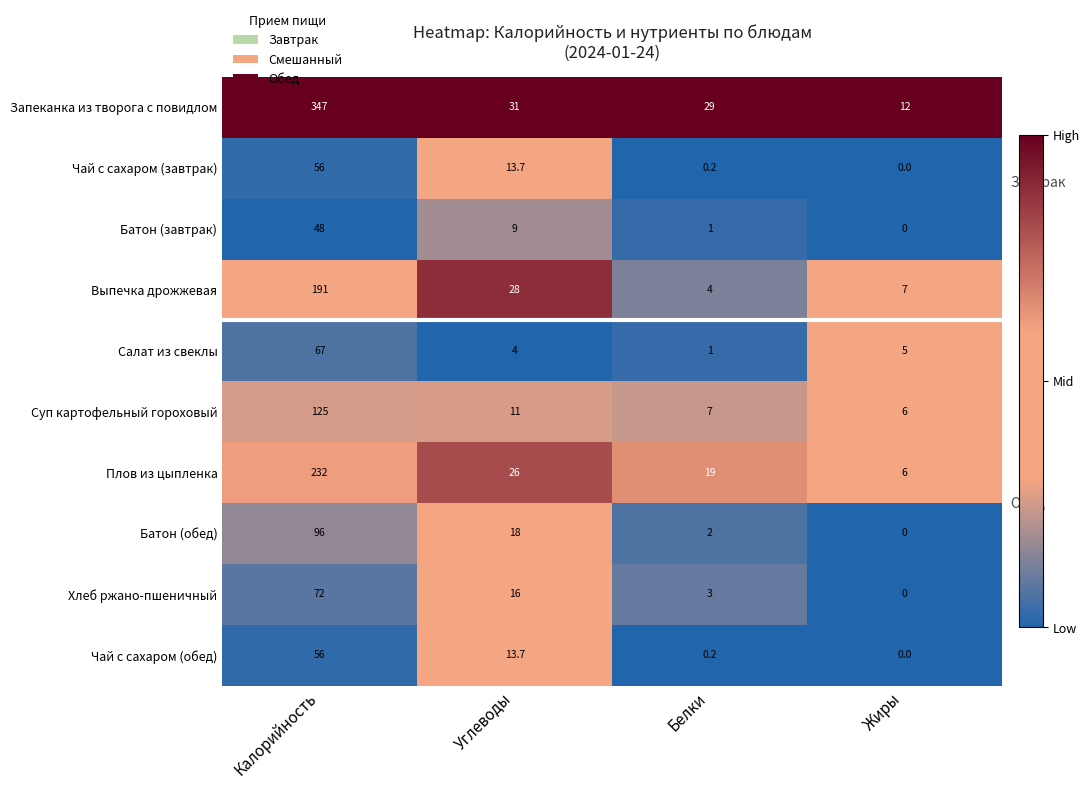

At which label does Выпечка дрожжевая first exceed 28?

Калорийность